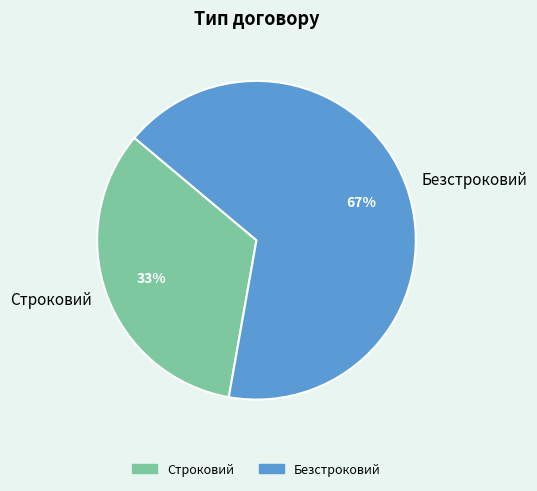

To the nearest percent, what is the combined percentage of Безстроковий and Строковий?

100%